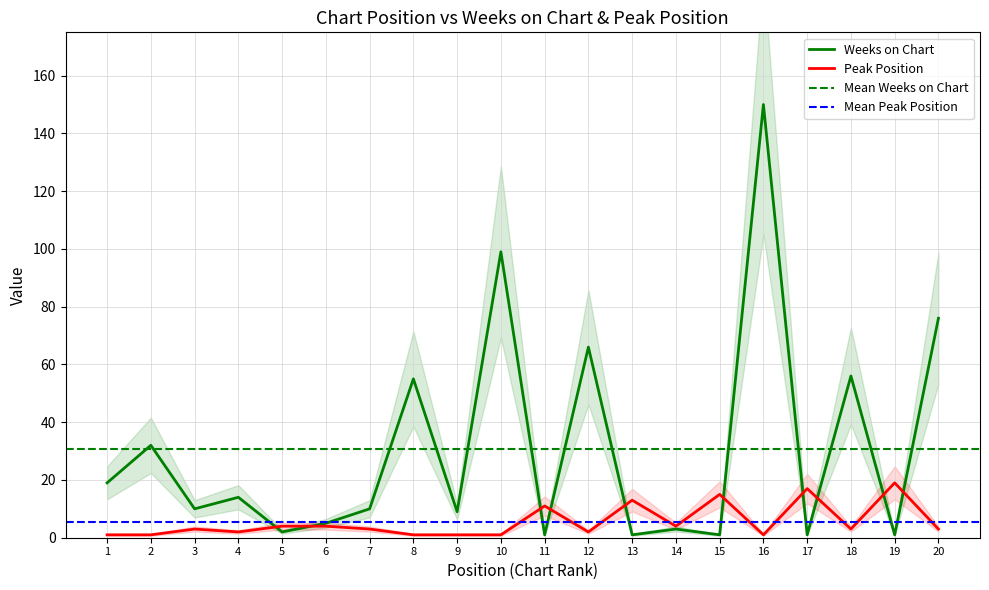

At which category does Peak Position reach its first local peak?

3